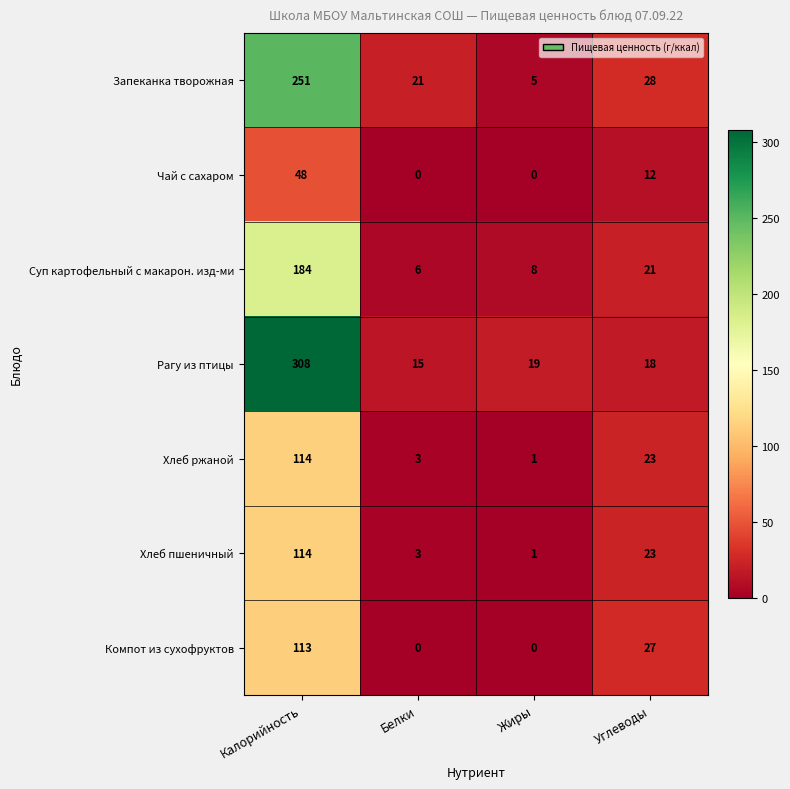

Between Белки and Жиры, which series saw the biggest shift?

Запеканка творожная